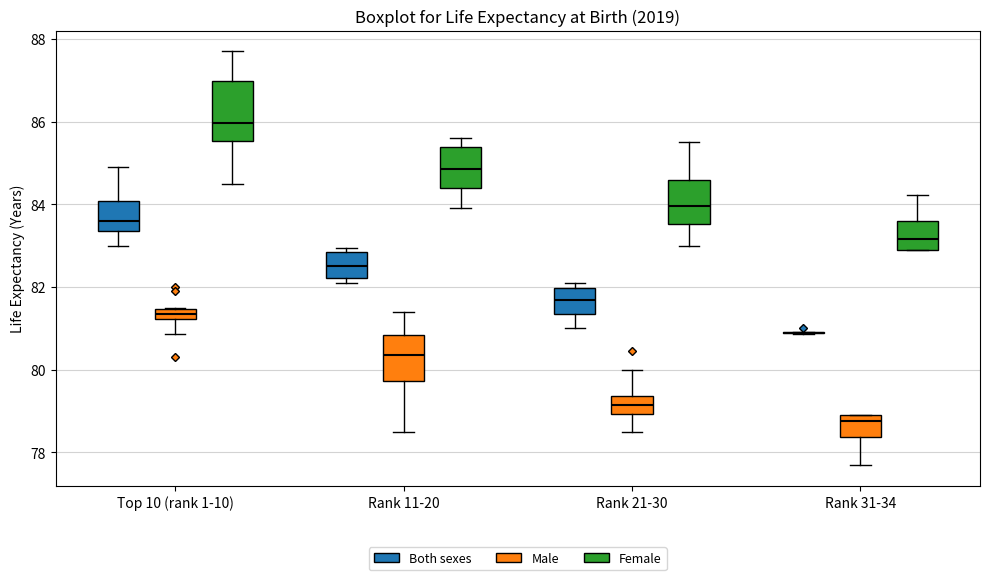

Where does the median line of the box for Top 10 (rank 1-10) (Both sexes) sit on the y-axis? The values are not printed on the chart, so give them approximately, as read against the axis.

83.6